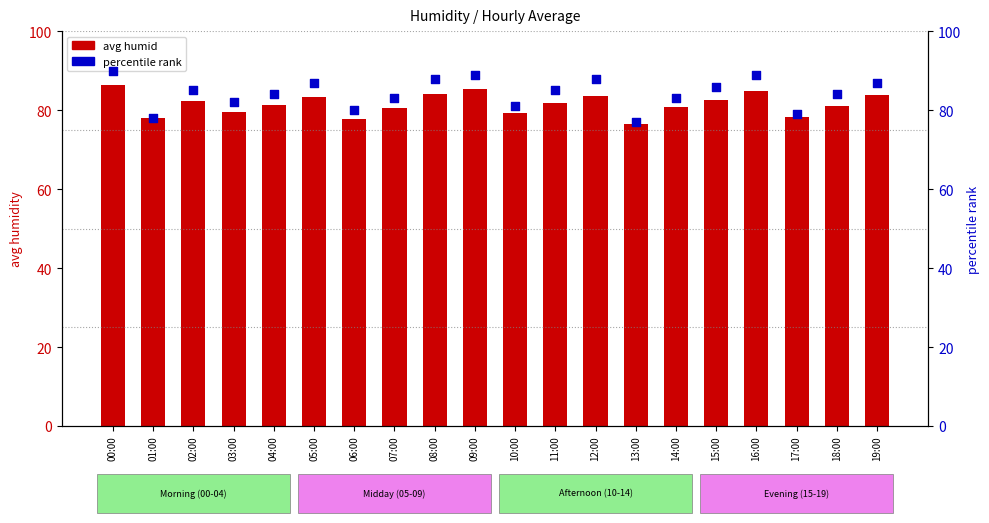

What is the total value across all series at 08:00?

172.1